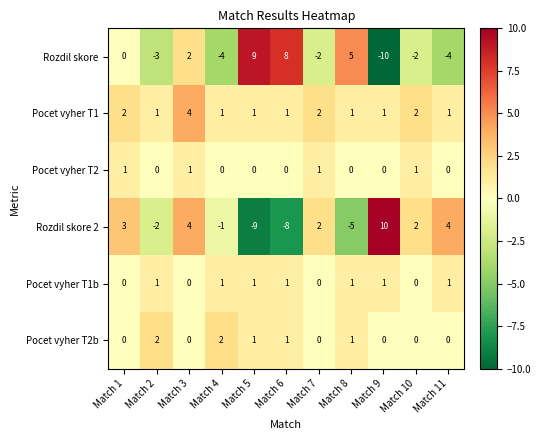

At which category is the sum across all series the highest?

Match 3